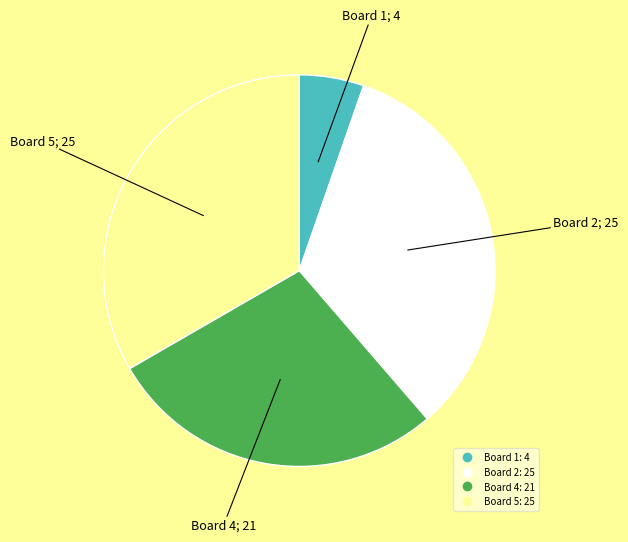

Is there a majority slice in this chart?

No